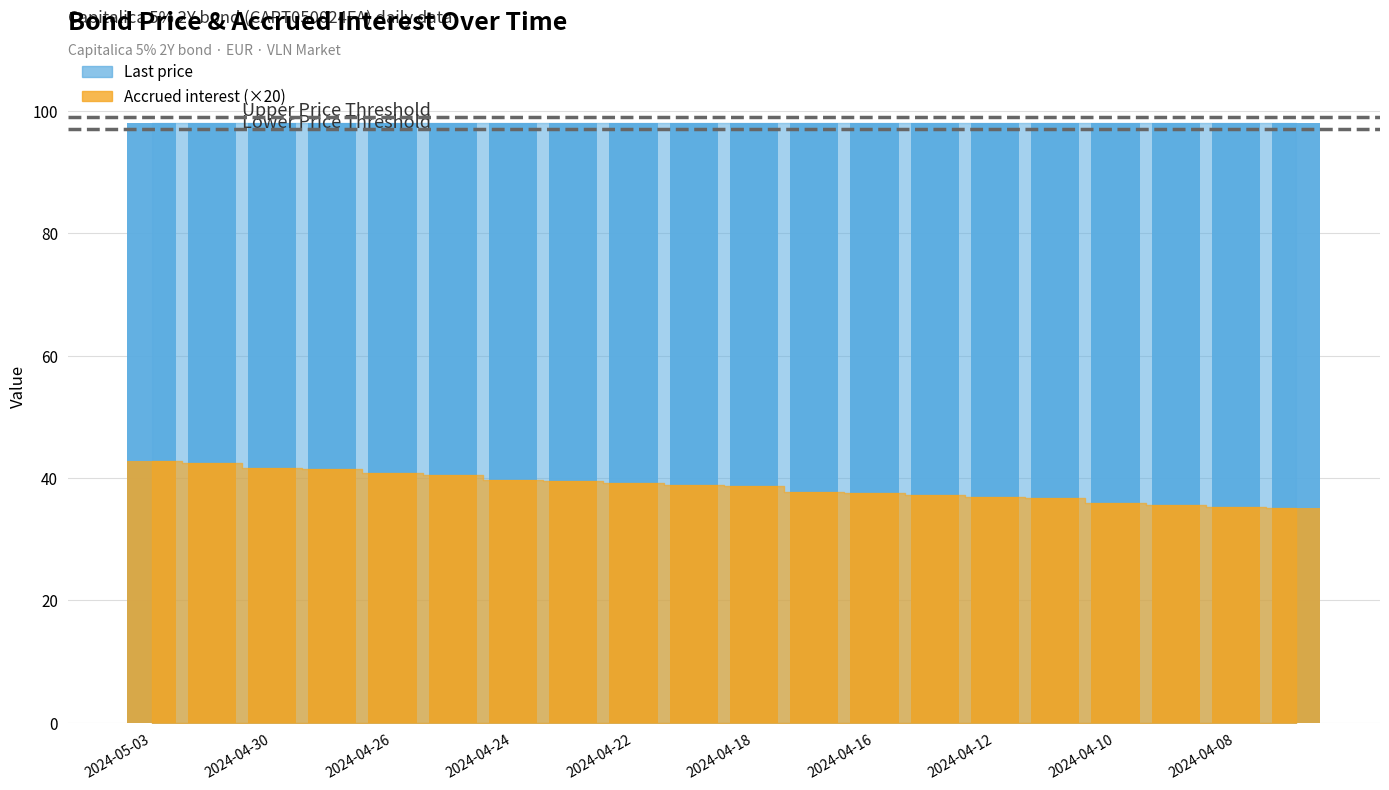

What is the smallest value displayed?

35.0